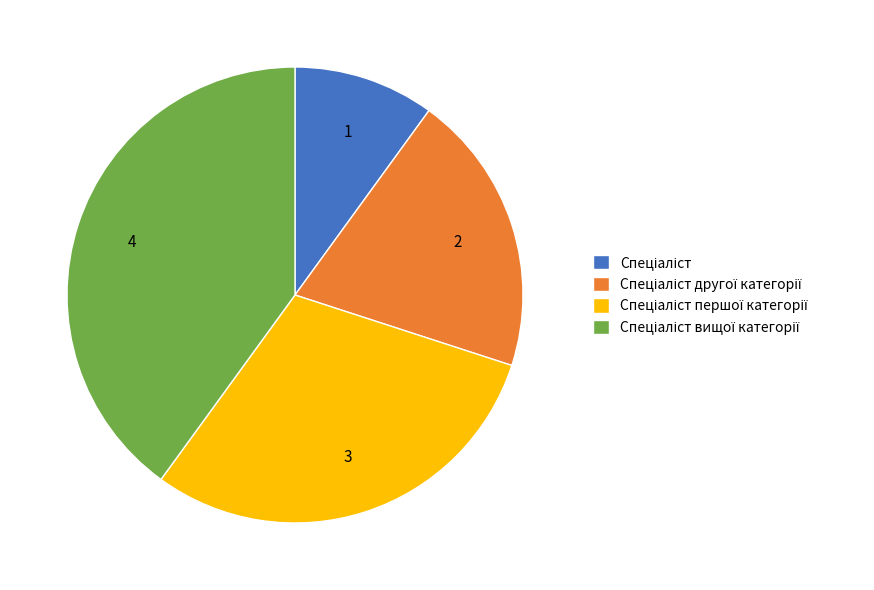

Is there any slice that represents more than half of the pie?

No